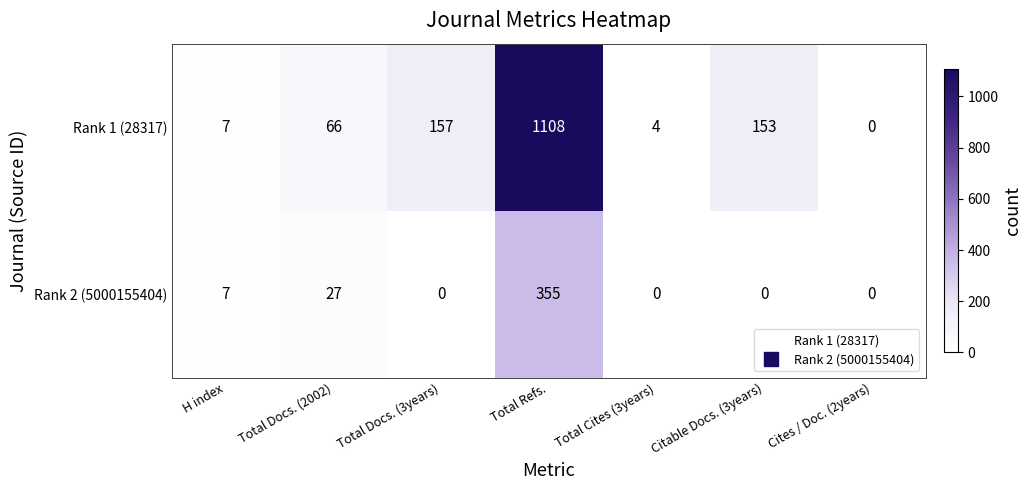

Rank the series by their maximum value, from lowest to highest.

Rank 2 (5000155404), Rank 1 (28317)